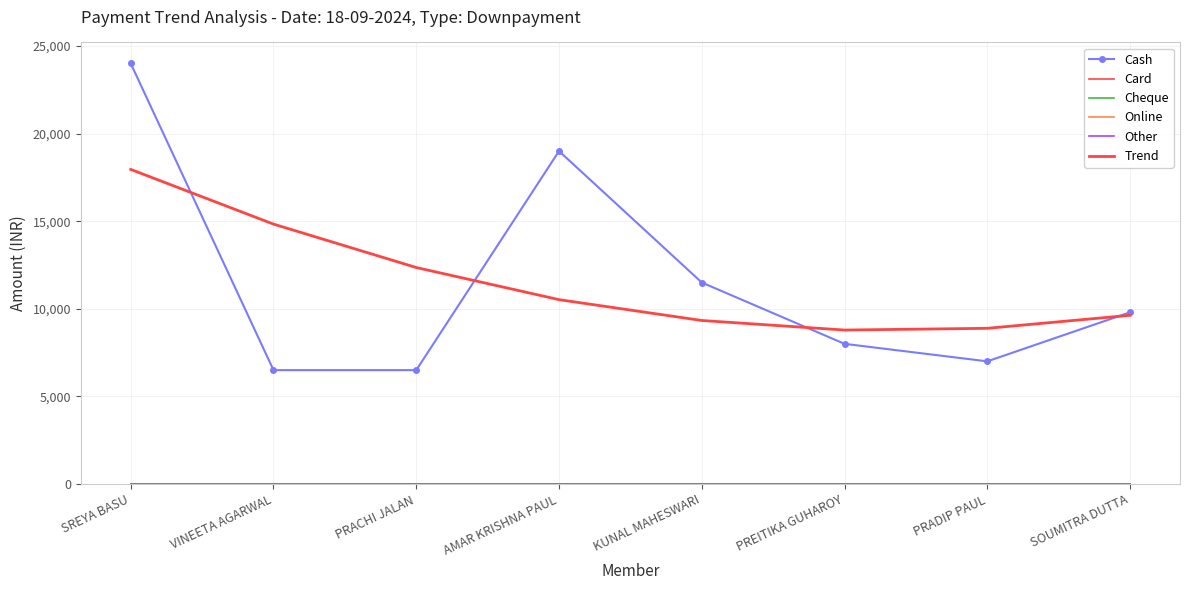

What is the value of the Cash point at the 8th from the left?

9799.0